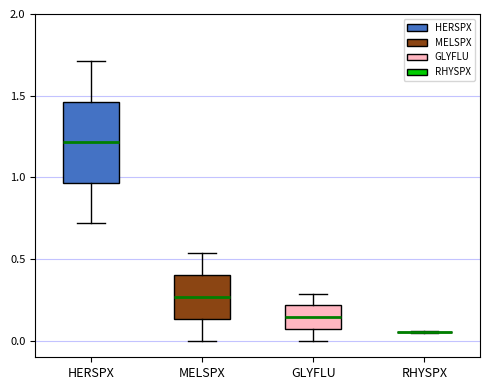

Reading left to right, transcribe this box plot: for each box, give where its median line is, the range the box spans, and where its two whiskers end, as read against the y-axis. The values are not printed on the chart, so give them approximately, as read against the axis.

HERSPX: median 1.20, box 0.95 to 1.45, whiskers 0.70 to 1.70
MELSPX: median 0.25, box 0.15 to 0.40, whiskers 0.00 to 0.55
GLYFLU: median 0.15, box 0.05 to 0.20, whiskers 0.00 to 0.30
RHYSPX: box collapsed to a line at 0.05, whiskers 0.05 to 0.05